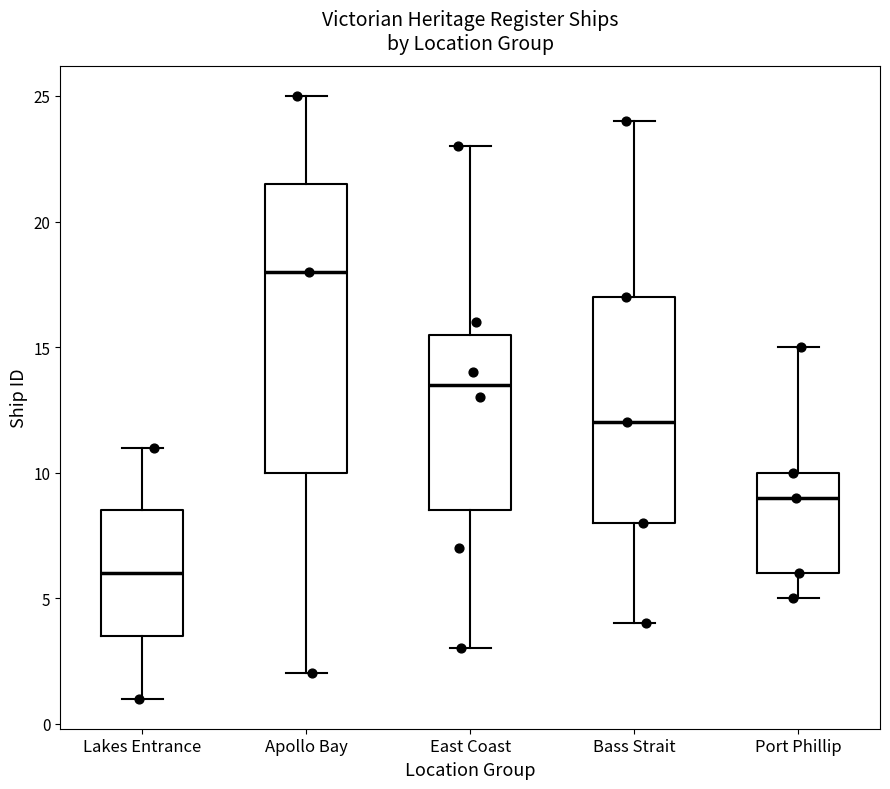

Which box's median line is the highest?

Apollo Bay